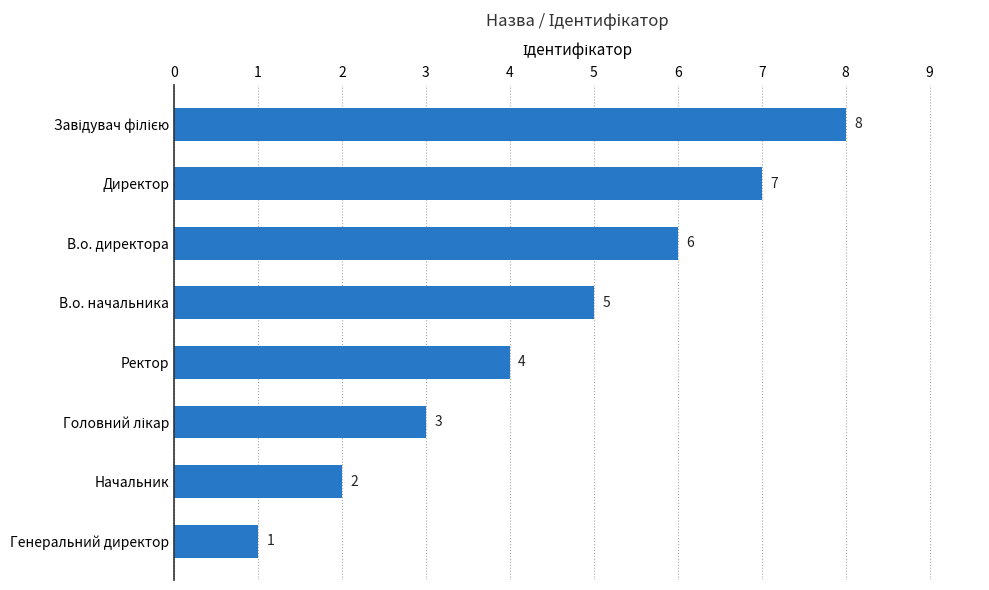

What is the difference between the maximum and minimum values?

7